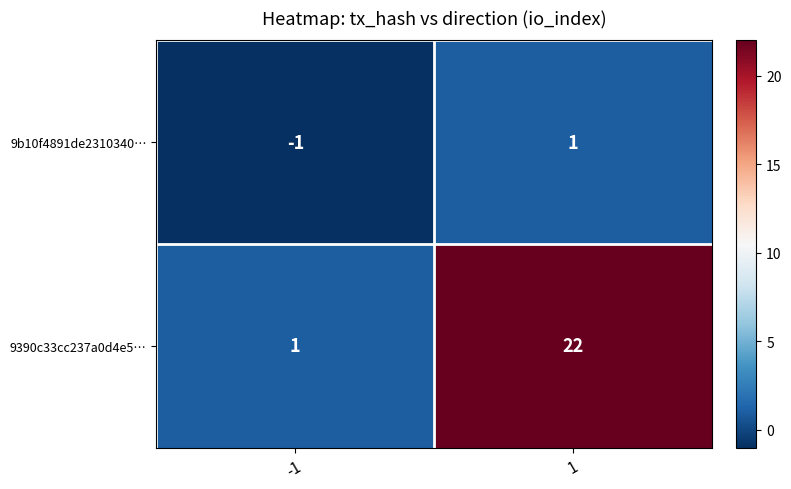

What is the approximate value of 9390c33cc237a0d4e5… at 1, to the nearest 5?

20